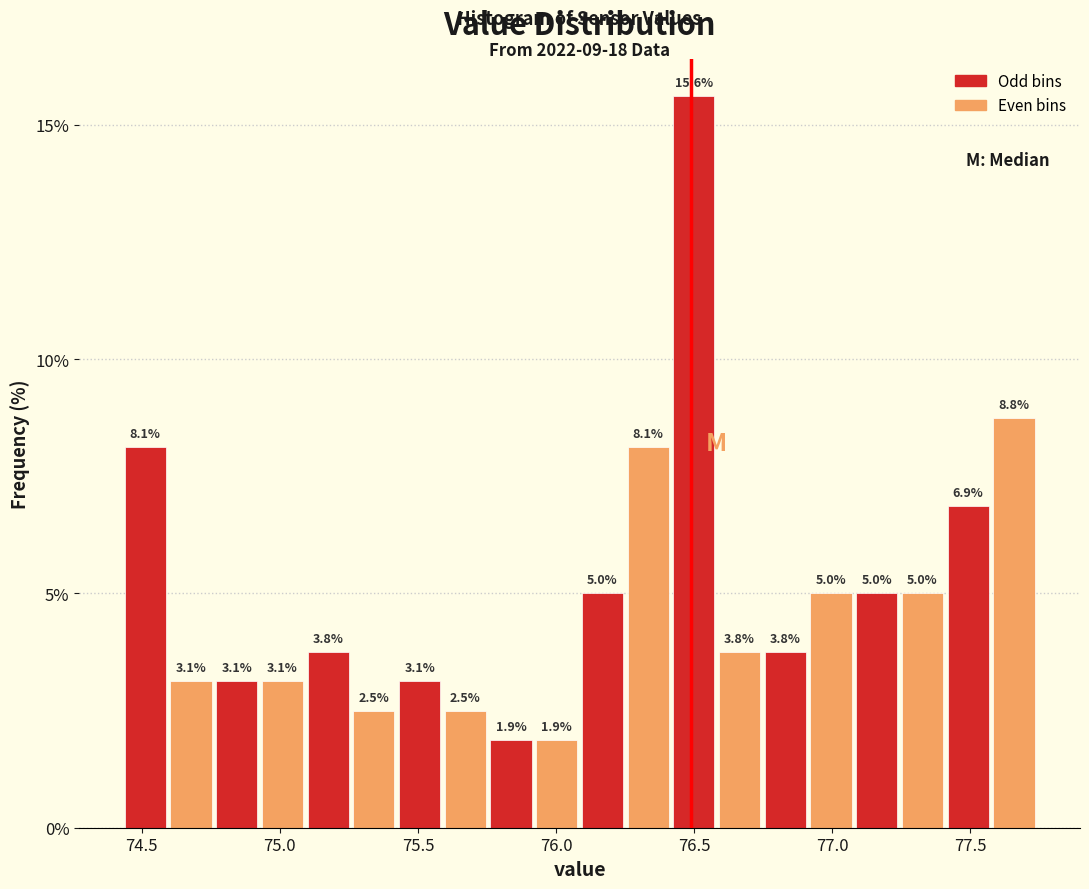

Read against the x-axis, roughly where is the centre of the tallest bar?

76.50